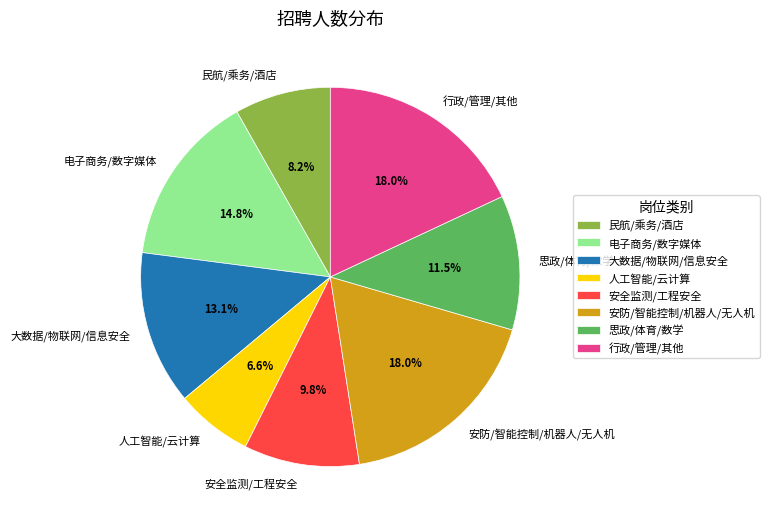

Does 安防/智能控制/机器人/无人机 represent more than half of the total?

No